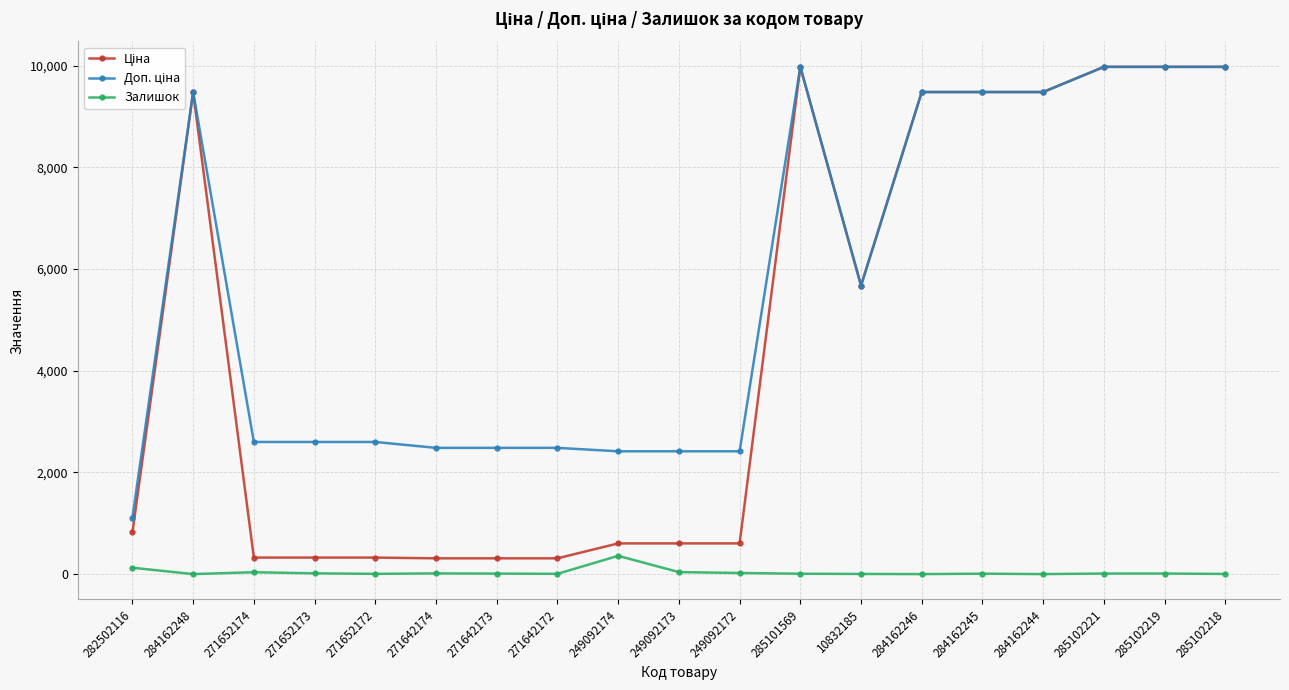

What is the greatest value displayed?

9975.0